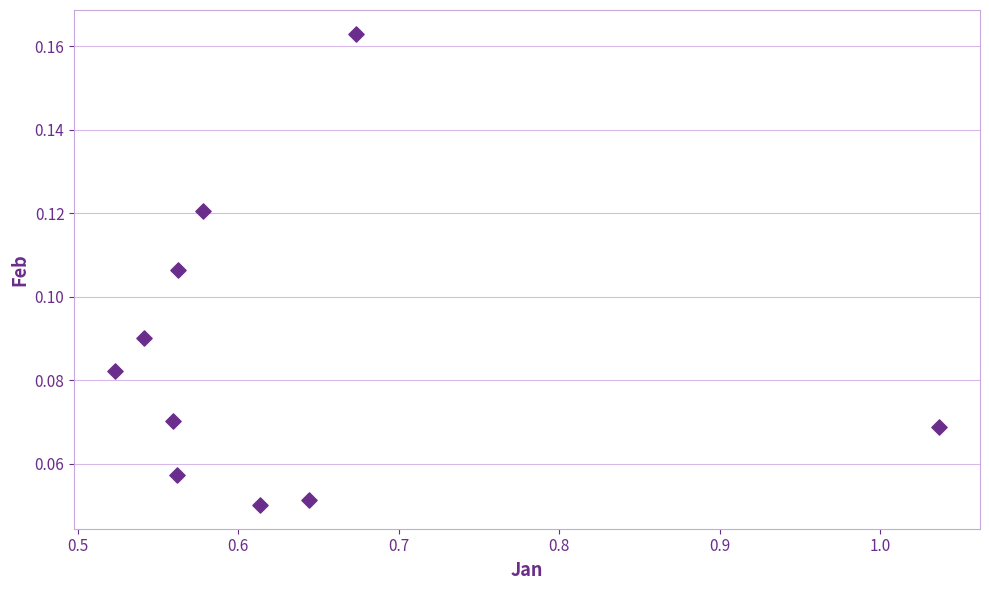

What is the average X value?

0.6